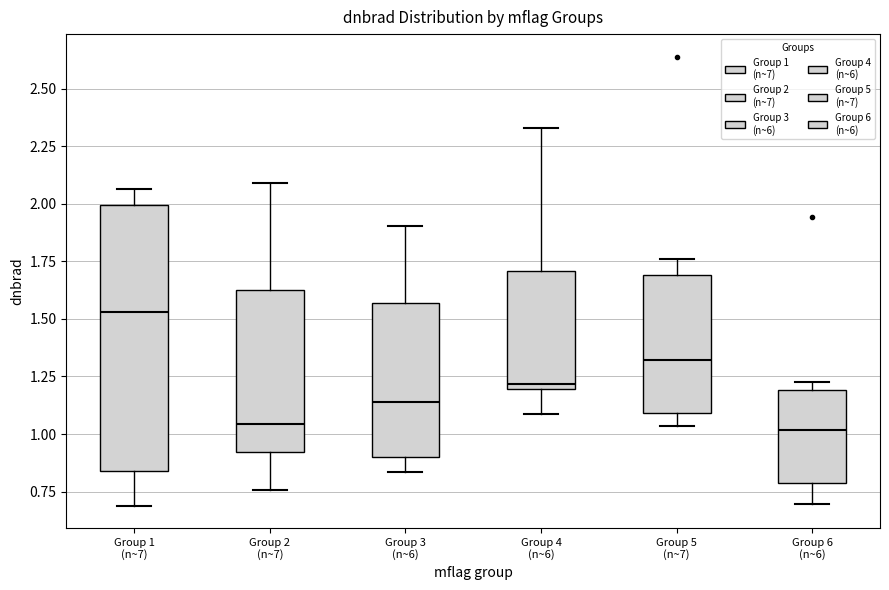

Reading left to right, transcribe this box plot: for each box, give where its median line is, the range the box spans, and where its two whiskers end, as read against the y-axis. The values are not printed on the chart, so give them approximately, as read against the axis.

Group 1 (n~7): median 1.55, box 0.85 to 2.00, whiskers 0.70 to 2.05
Group 2 (n~7): median 1.05, box 0.90 to 1.65, whiskers 0.75 to 2.10
Group 3 (n~6): median 1.15, box 0.90 to 1.55, whiskers 0.85 to 1.90
Group 4 (n~6): median 1.20 (just above the box's lower edge), box 1.20 to 1.70, whiskers 1.10 to 2.35
Group 5 (n~7): median 1.30, box 1.10 to 1.70, whiskers 1.05 to 1.75
Group 6 (n~6): median 1.00, box 0.80 to 1.20, whiskers 0.70 to 1.25